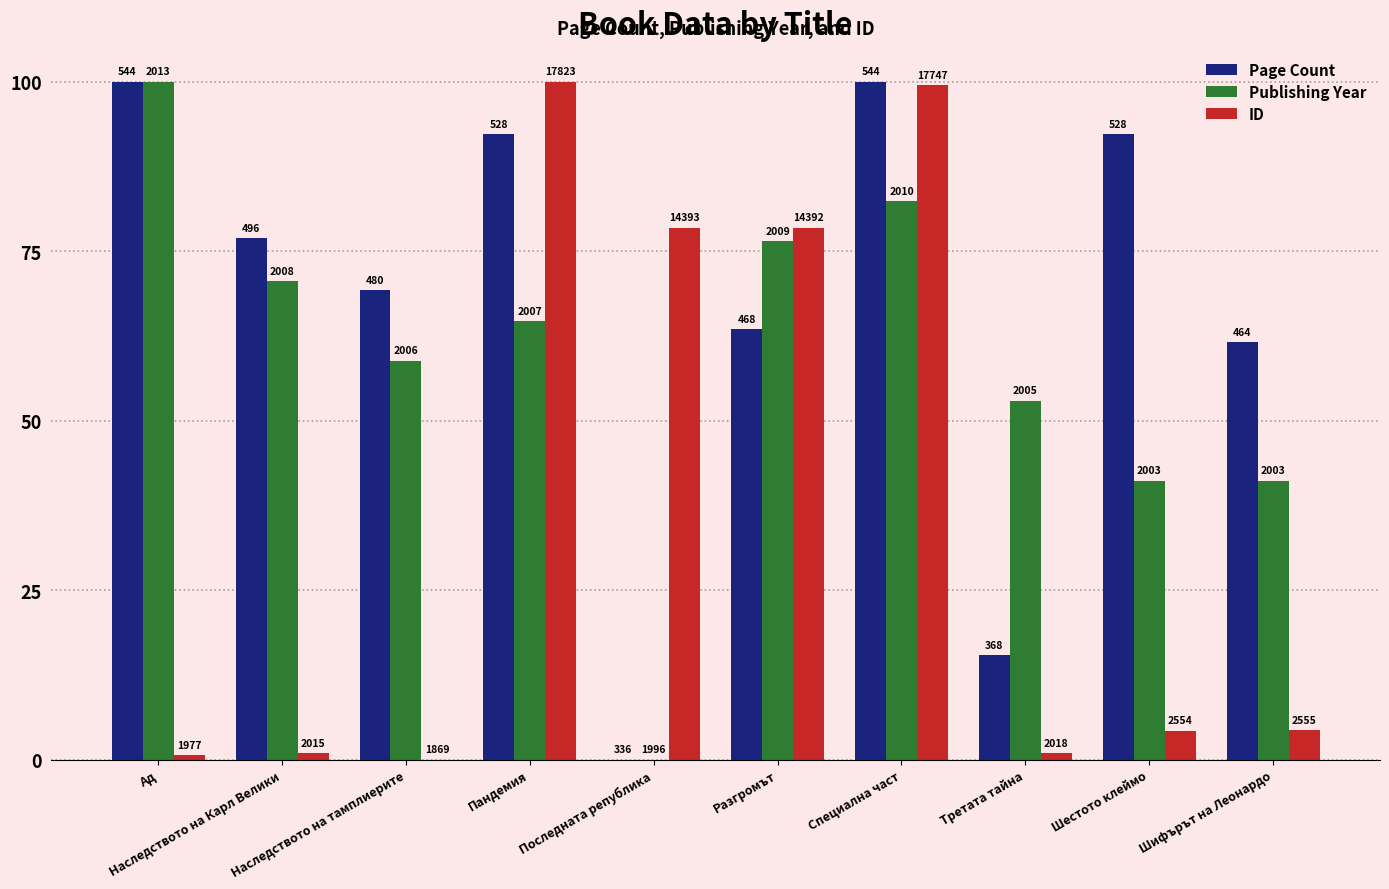

What is the maximum value for Publishing Year?

100.0